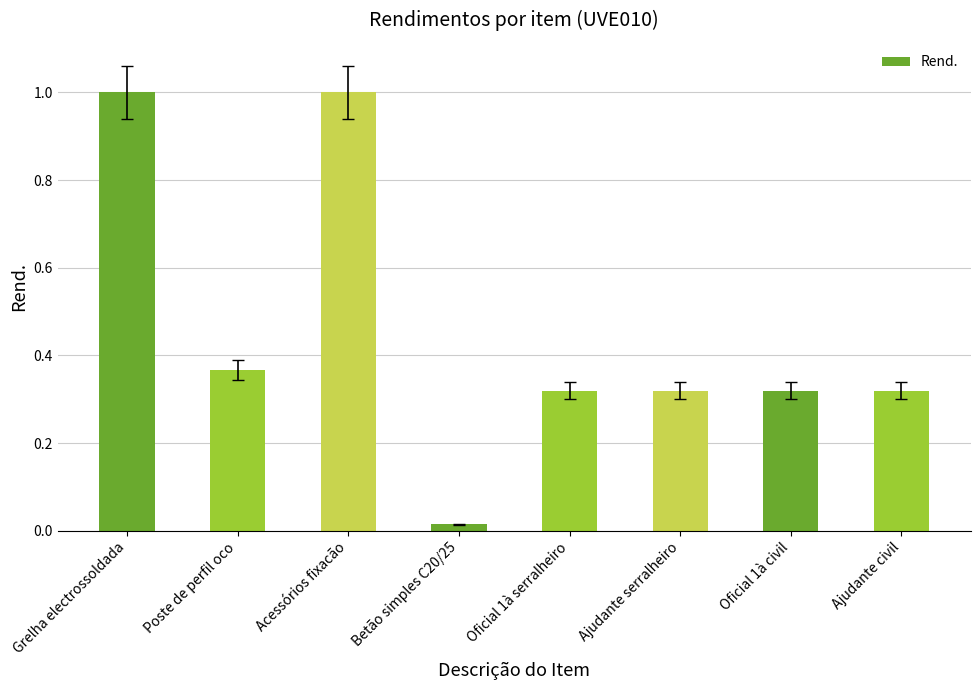

Is it true that the value at Grelha electrossoldada is 1.0?

True